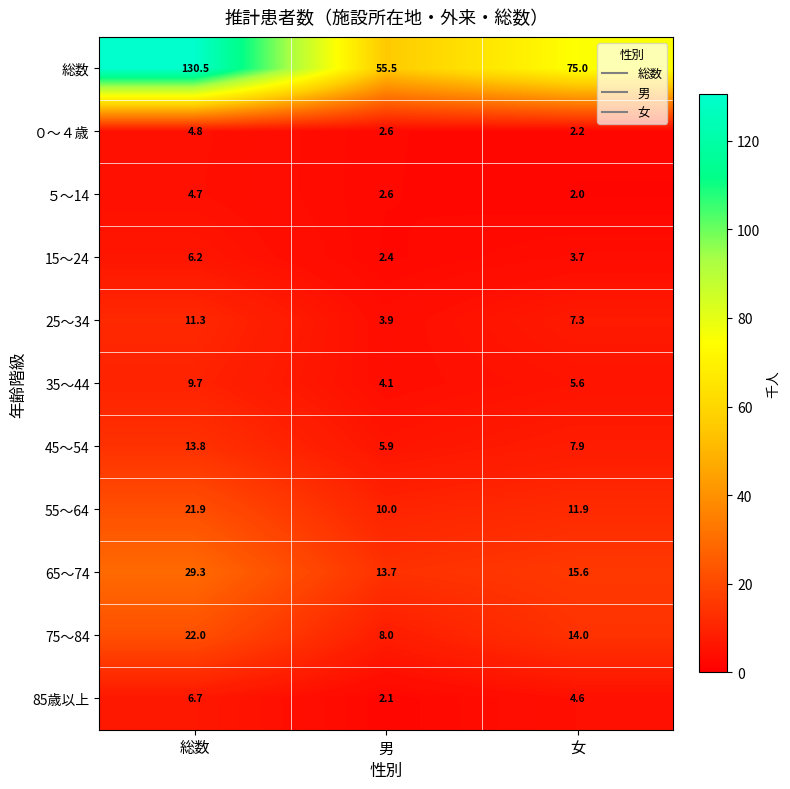

What is the difference between the maximum and minimum values in the 25～34 series?

7.4